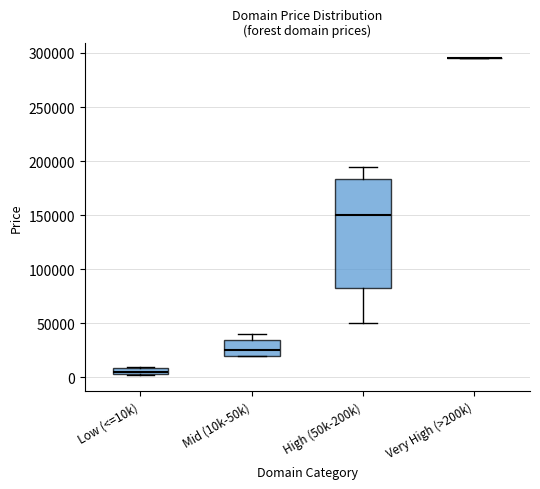

Which box is the tallest, from its lower edge to its upper edge?

High (50k-200k)